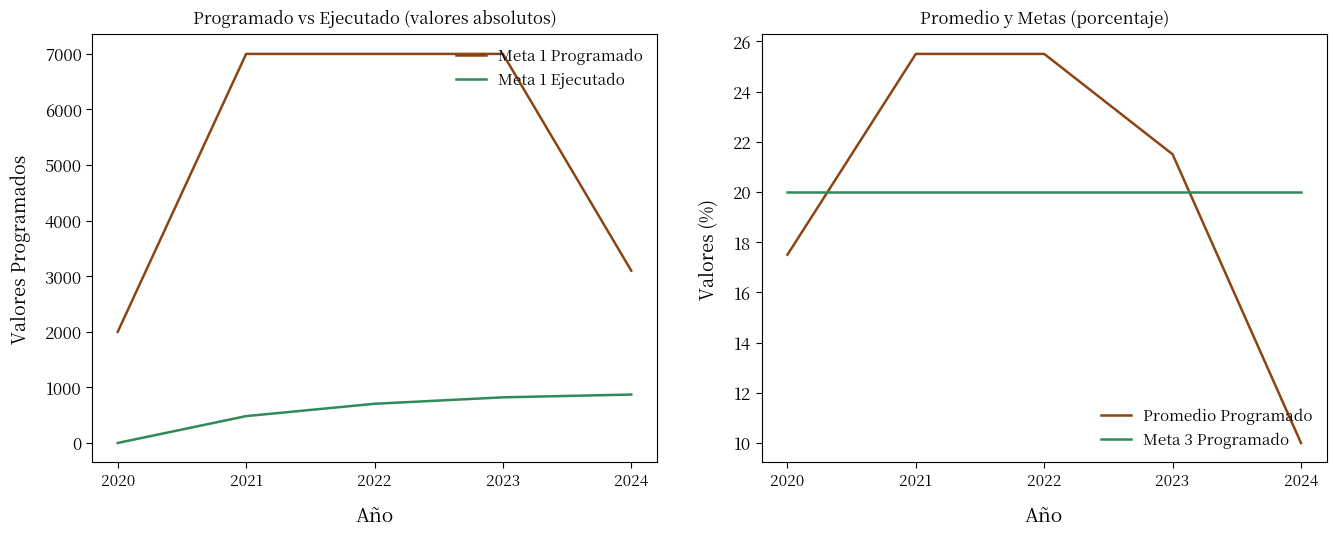

Which series has the largest total across all categories?

Meta 1 Programado